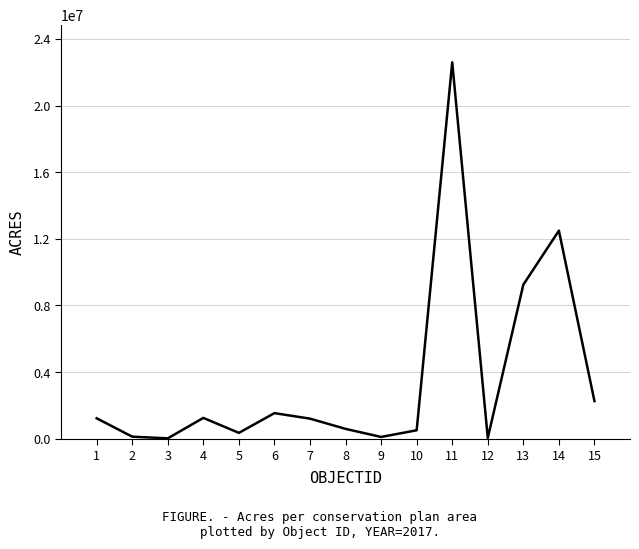

Count the number of data series in this chart.

1